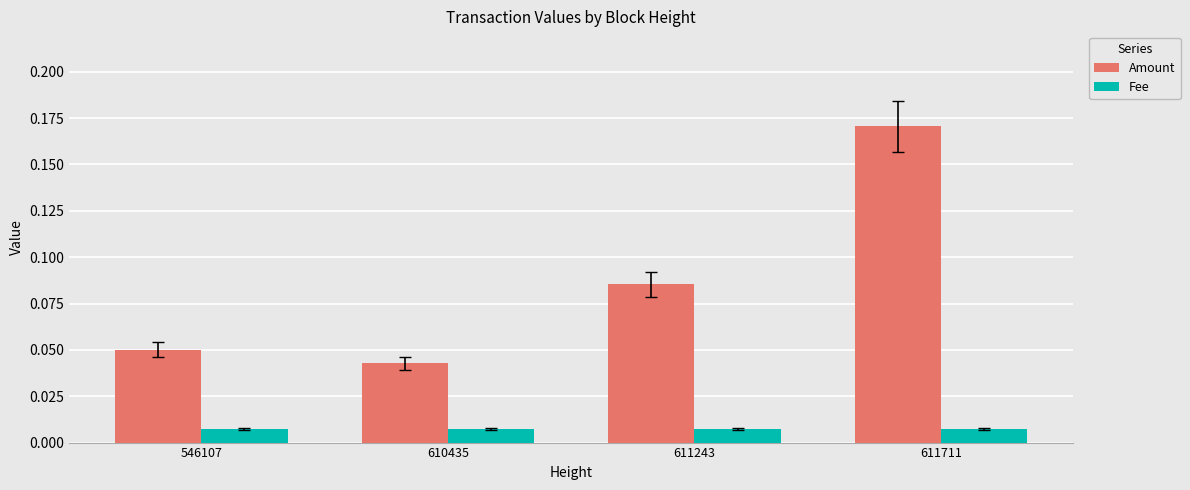

At which label does Amount reach its minimum?

610435